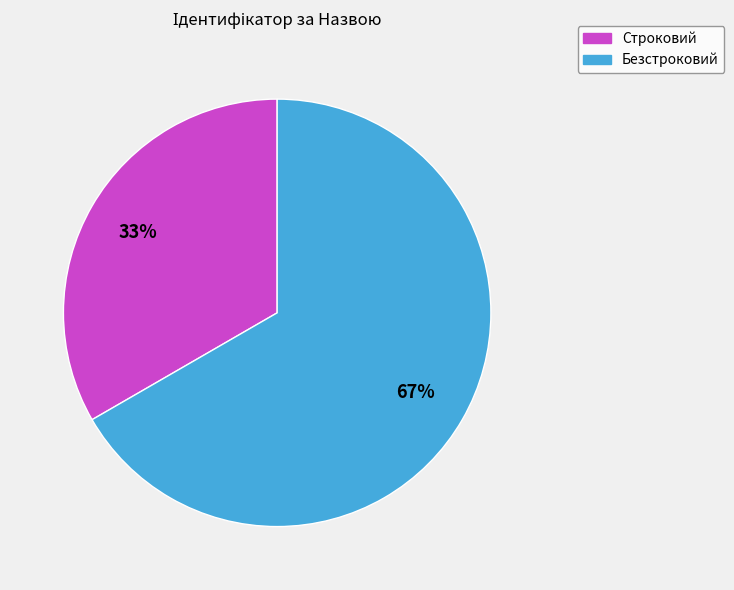

To the nearest percent, what is the combined percentage of Безстроковий and Строковий?

100%